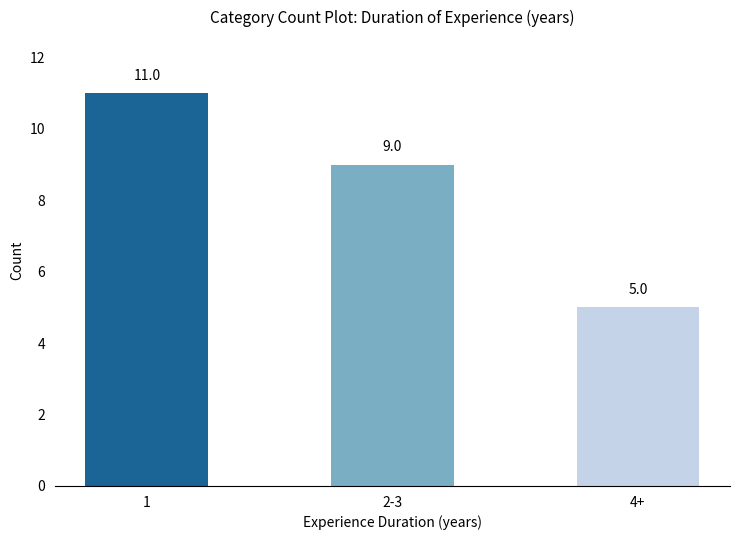

What is the smallest value displayed?

5